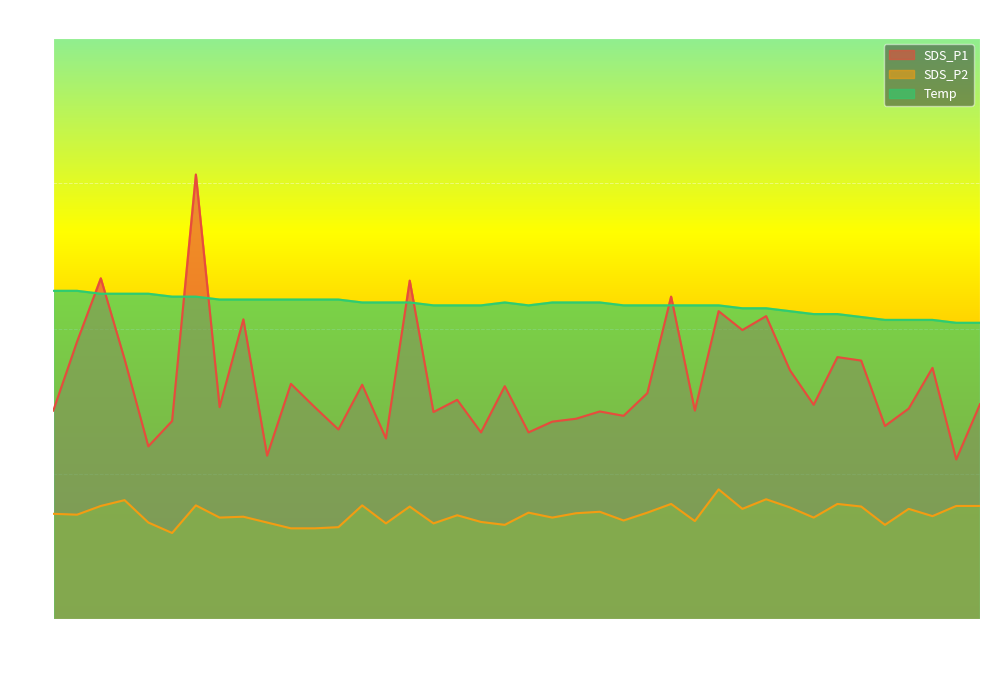

Reading right to left, list all the values displayed in this chart.

SDS_P1: 7.4	5.5	8.7	7.2	6.7	8.9	9.0	7.4	8.6	10.4	9.9	10.6	7.2	11.1	7.8	7.0	7.2	6.9	6.8	6.4	8.0	6.4	7.5	7.1	11.7	6.2	8.1	6.5	7.3	8.1	5.6	10.3	7.3	15.3	6.8	6.0	8.9	11.7	9.6	7.2
SDS_P2: 3.9	3.9	3.5	3.8	3.2	3.9	4.0	3.5	3.9	4.1	3.8	4.5	3.4	4.0	3.7	3.4	3.7	3.6	3.5	3.7	3.2	3.4	3.6	3.3	3.9	3.3	3.9	3.2	3.1	3.1	3.3	3.5	3.5	3.9	3.0	3.3	4.1	3.9	3.6	3.6
Temp: 10.2	10.2	10.3	10.3	10.3	10.4	10.5	10.5	10.6	10.7	10.7	10.8	10.8	10.8	10.8	10.8	10.9	10.9	10.9	10.8	10.9	10.8	10.8	10.8	10.9	10.9	10.9	11.0	11.0	11.0	11.0	11.0	11.0	11.1	11.1	11.2	11.2	11.2	11.3	11.3